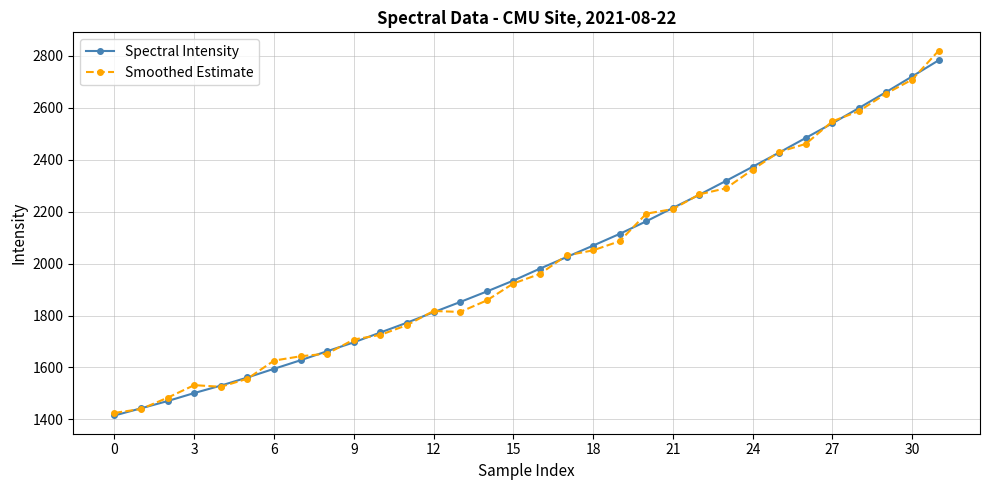

What is the minimum value for Smoothed Estimate?

1424.8